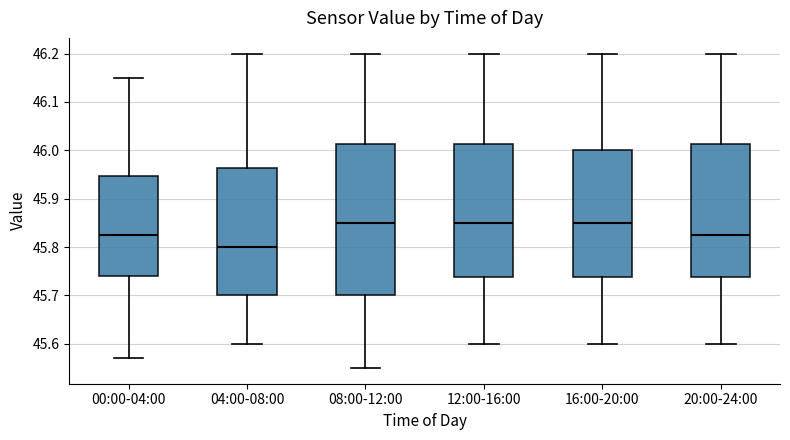

Comparing the boxes themselves (not the whiskers), which one is the tallest?

08:00-12:00